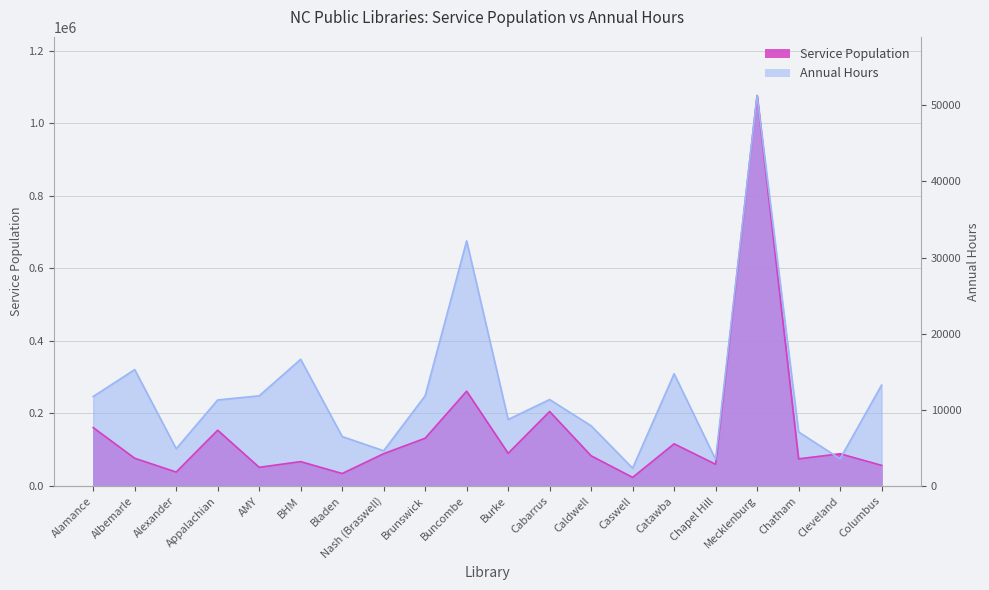

What position from the left is Alamance?

1